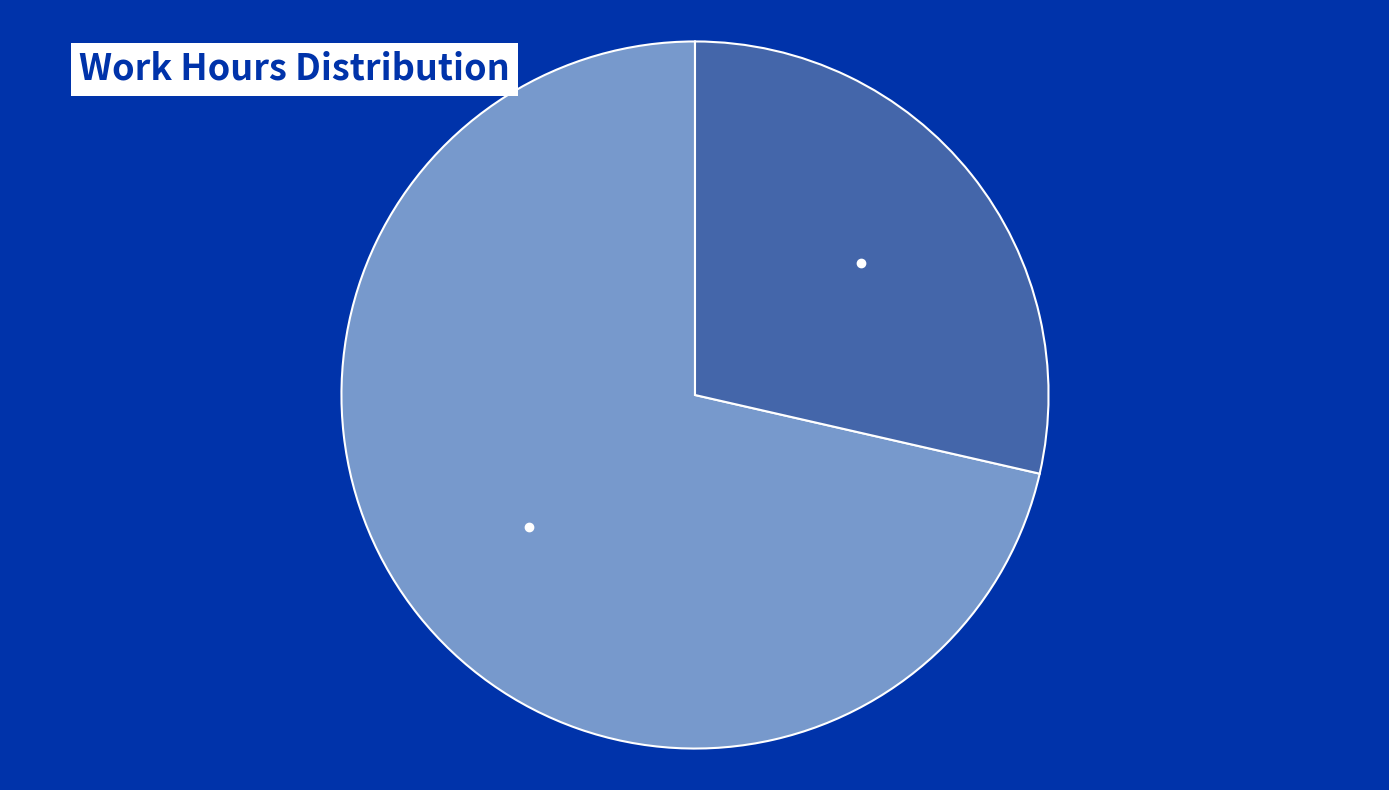

Is there any slice that represents more than half of the pie?

Yes